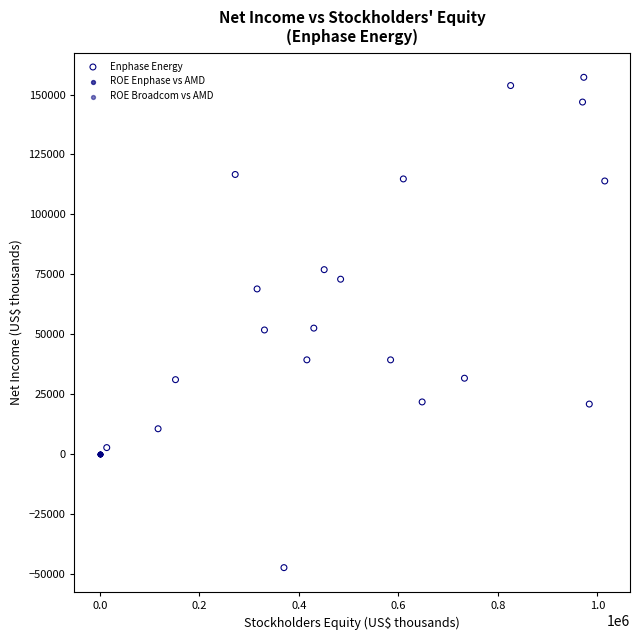

Which series contains the highest Y value?

Enphase Energy